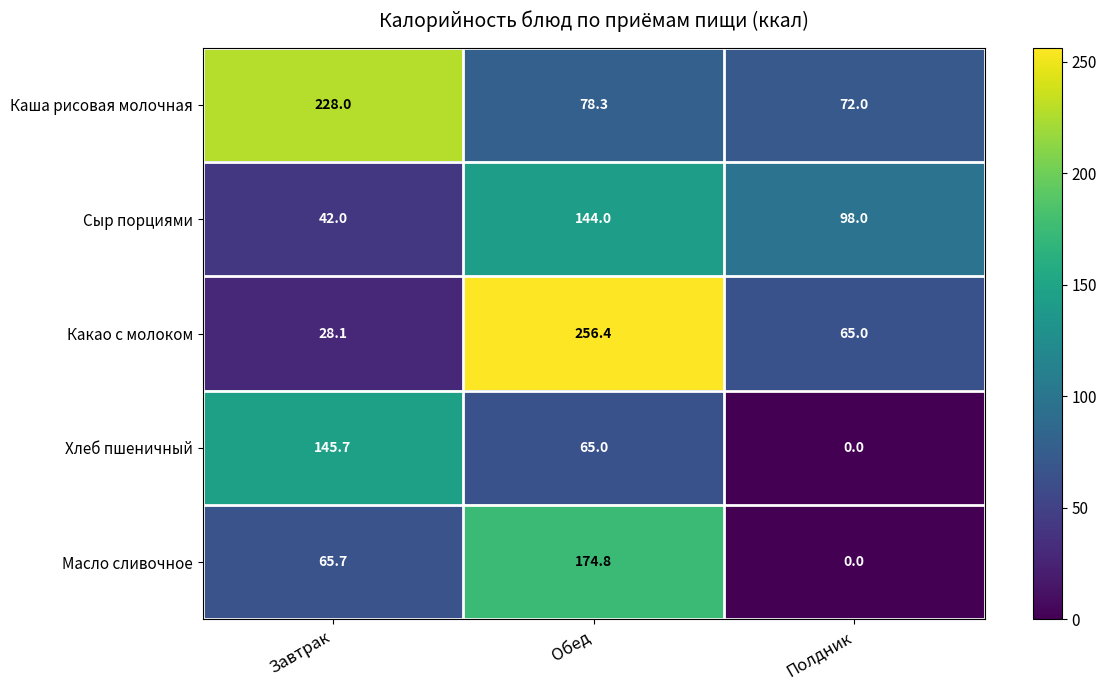

How many distinct data groups are displayed?

5